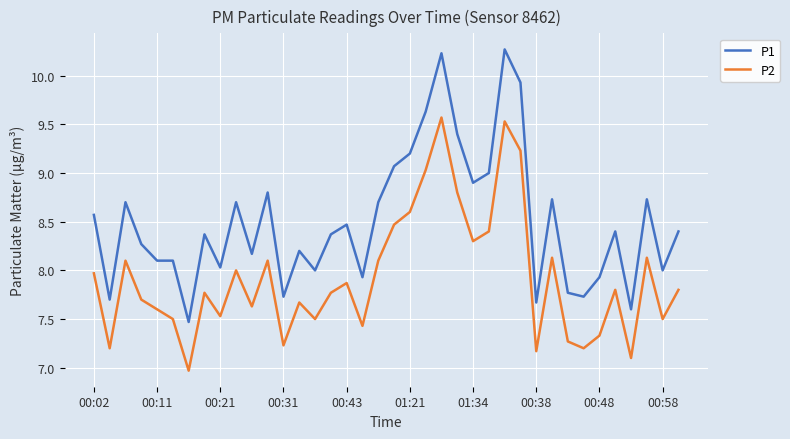

Which series has the largest range (max minus min)?

P1